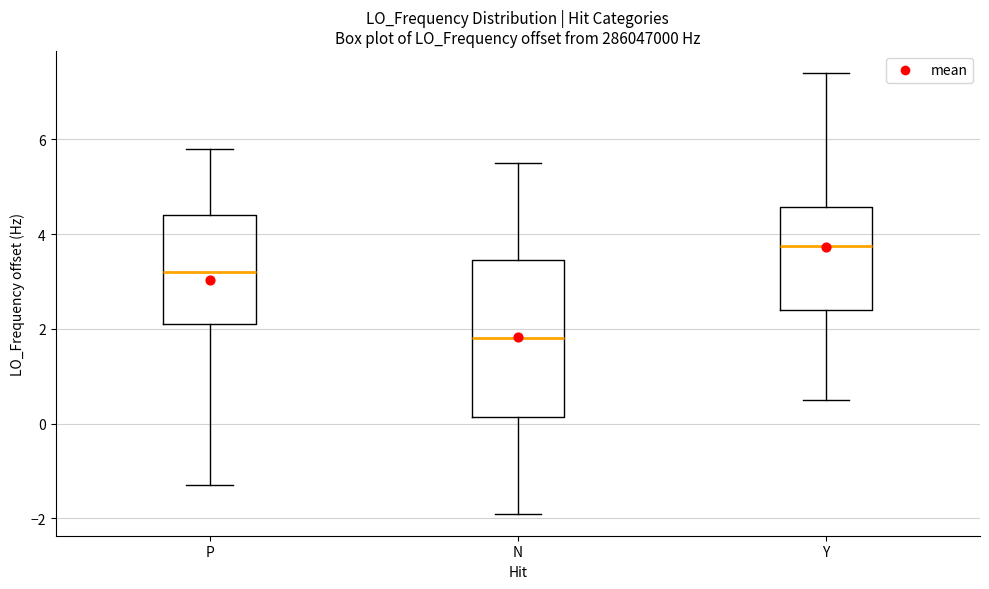

Reading left to right, read every box against the y-axis: the position of its median line, the range the box covers, and the ends of its whiskers. The values are not printed on the chart, so give them approximately, as read against the axis.

P: median 3.2, box 2.2 to 4.4, whiskers -1.4 to 5.8
N: median 1.8, box 0.2 to 3.4, whiskers -1.8 to 5.6
Y: median 3.8, box 2.4 to 4.6, whiskers 0.6 to 7.4